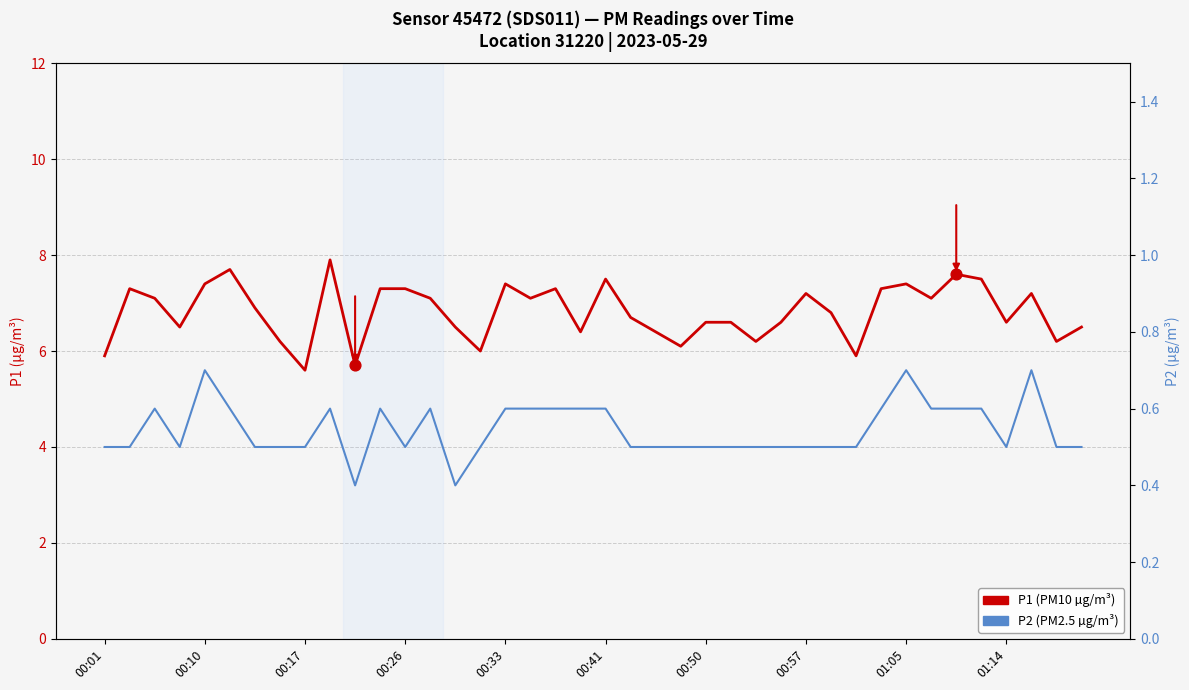

Which series has the largest Y range (max minus min)?

P1 (PM10 µg/m³)